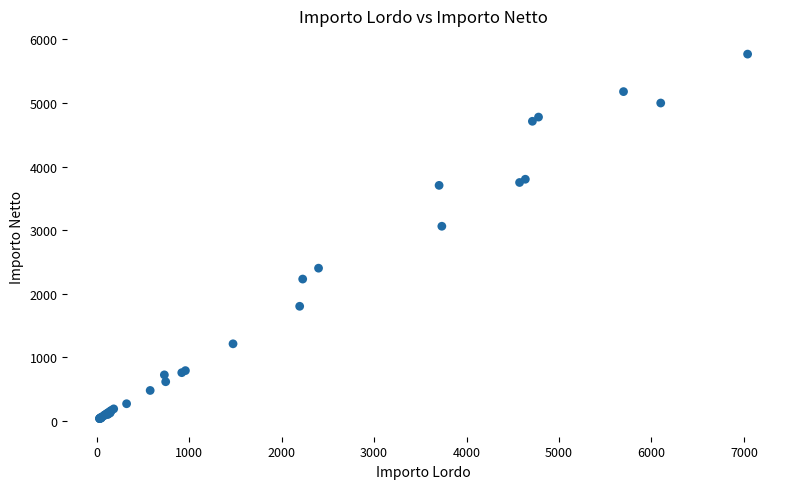

What Y value in the scatter plot is closest to 2901?

3060.0